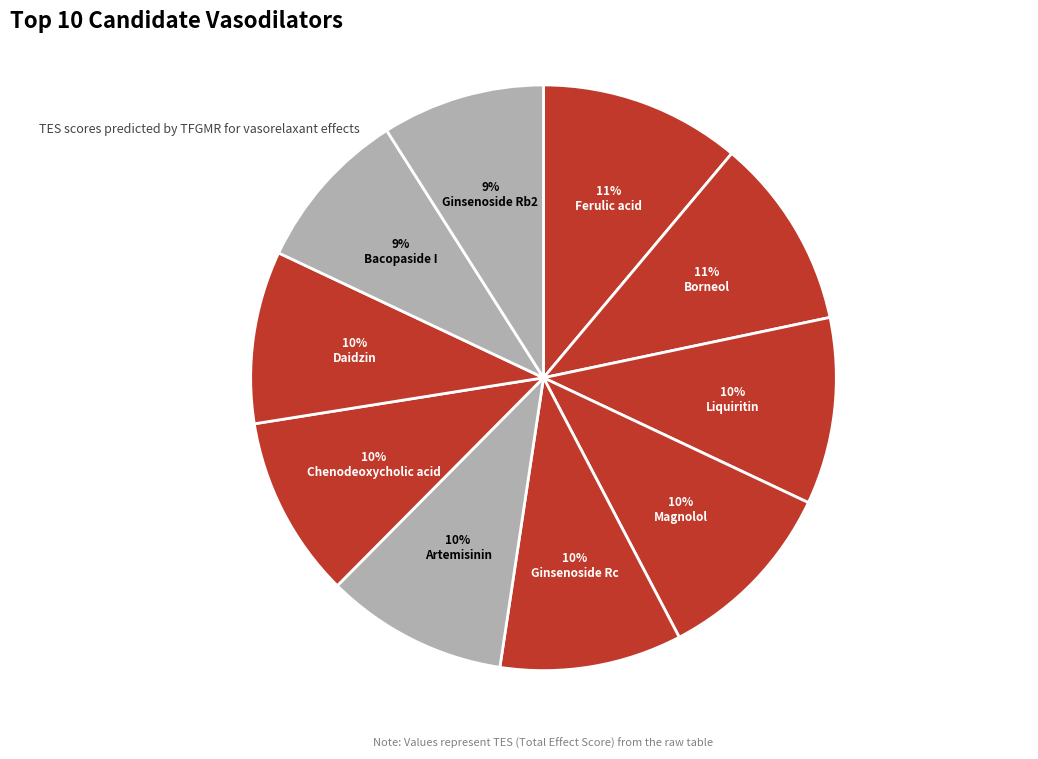

To the nearest percent, what portion does Chenodeoxycholic acid represent?

10%